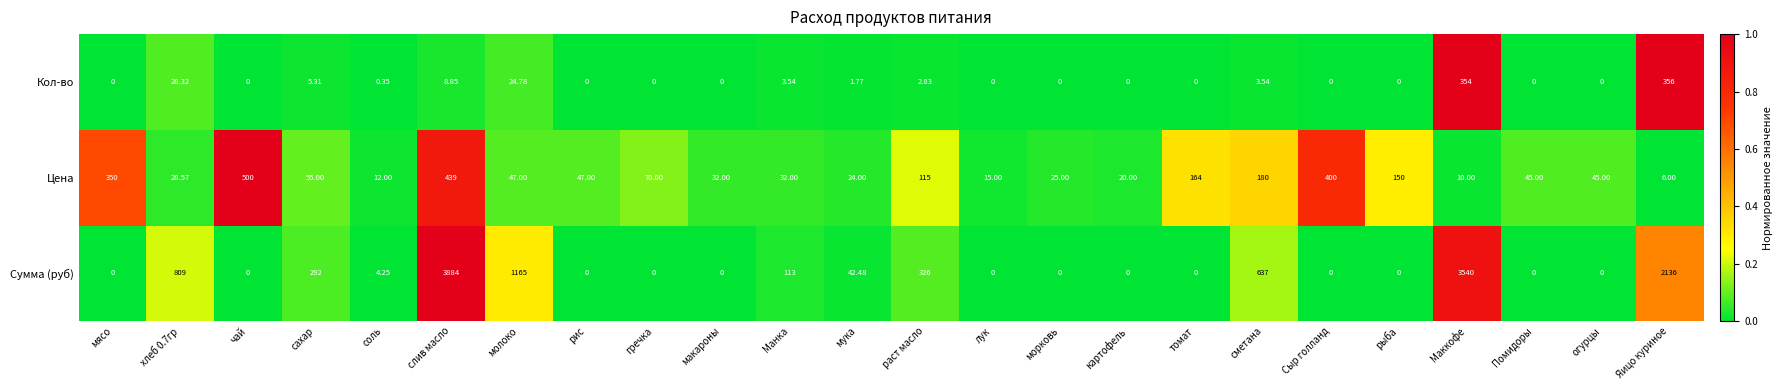

Rank the series at сахар from lowest to highest value.

Кол-во, Цена, Сумма (руб)